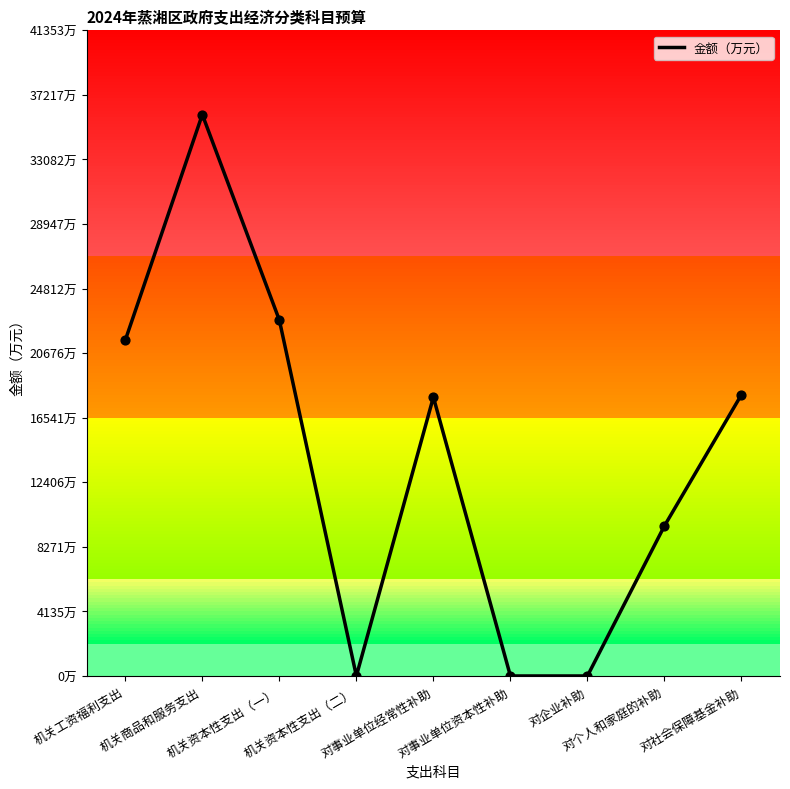

What is the change in value from 对企业补助 to 对社会保障基金补助?

+18020.0